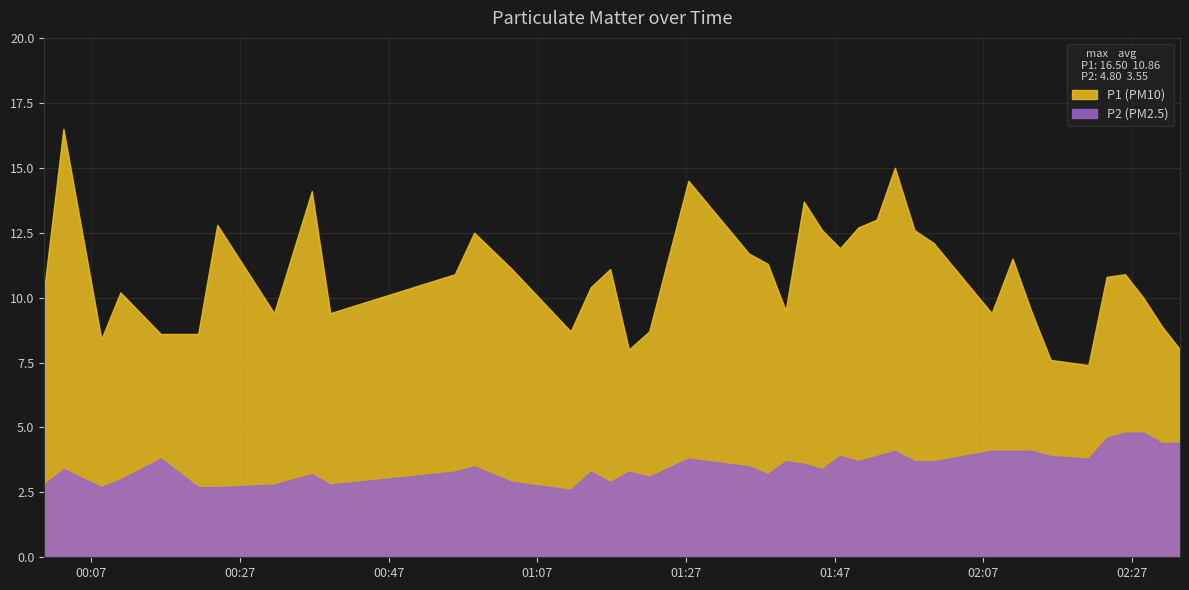

Reading left to right, list all the values displayed in this chart.

P1: 2022-09-09T00:00:38=10.3	2022-09-09T00:03:14=16.5	2022-09-09T00:08:20=8.4	2022-09-09T00:10:54=10.2	2022-09-09T00:16:20=8.6	2022-09-09T00:21:22=8.6	2022-09-09T00:23:56=12.8	2022-09-09T00:31:35=9.4	2022-09-09T00:36:39=14.1	2022-09-09T00:39:08=9.4	2022-09-09T00:55:54=10.9	2022-09-09T00:58:30=12.5	2022-09-09T01:03:34=11.1	2022-09-09T01:11:29=8.7	2022-09-09T01:14:11=10.4	2022-09-09T01:16:48=11.1	2022-09-09T01:19:19=8.0	2022-09-09T01:22:03=8.7	2022-09-09T01:27:19=14.5	2022-09-09T01:35:27=11.7	2022-09-09T01:38:00=11.3	2022-09-09T01:40:25=9.5	2022-09-09T01:42:51=13.7	2022-09-09T01:45:18=12.6	2022-09-09T01:47:44=11.9	2022-09-09T01:50:11=12.7	2022-09-09T01:52:39=13.0	2022-09-09T01:55:06=15.0	2022-09-09T01:57:44=12.6	2022-09-09T02:00:19=12.1	2022-09-09T02:08:08=9.4	2022-09-09T02:10:56=11.5	2022-09-09T02:13:26=9.5	2022-09-09T02:16:04=7.6	2022-09-09T02:21:08=7.4	2022-09-09T02:23:36=10.8	2022-09-09T02:26:04=10.9	2022-09-09T02:28:32=10.0	2022-09-09T02:31:01=8.9	2022-09-09T02:33:28=8.0
P2: 2022-09-09T00:00:38=2.8	2022-09-09T00:03:14=3.4	2022-09-09T00:08:20=2.7	2022-09-09T00:10:54=3.0	2022-09-09T00:16:20=3.8	2022-09-09T00:21:22=2.7	2022-09-09T00:23:56=2.7	2022-09-09T00:31:35=2.8	2022-09-09T00:36:39=3.2	2022-09-09T00:39:08=2.8	2022-09-09T00:55:54=3.3	2022-09-09T00:58:30=3.5	2022-09-09T01:03:34=2.9	2022-09-09T01:11:29=2.6	2022-09-09T01:14:11=3.3	2022-09-09T01:16:48=2.9	2022-09-09T01:19:19=3.3	2022-09-09T01:22:03=3.1	2022-09-09T01:27:19=3.8	2022-09-09T01:35:27=3.5	2022-09-09T01:38:00=3.2	2022-09-09T01:40:25=3.7	2022-09-09T01:42:51=3.6	2022-09-09T01:45:18=3.4	2022-09-09T01:47:44=3.9	2022-09-09T01:50:11=3.7	2022-09-09T01:52:39=3.9	2022-09-09T01:55:06=4.1	2022-09-09T01:57:44=3.7	2022-09-09T02:00:19=3.7	2022-09-09T02:08:08=4.1	2022-09-09T02:10:56=4.1	2022-09-09T02:13:26=4.1	2022-09-09T02:16:04=3.9	2022-09-09T02:21:08=3.8	2022-09-09T02:23:36=4.6	2022-09-09T02:26:04=4.8	2022-09-09T02:28:32=4.8	2022-09-09T02:31:01=4.4	2022-09-09T02:33:28=4.4